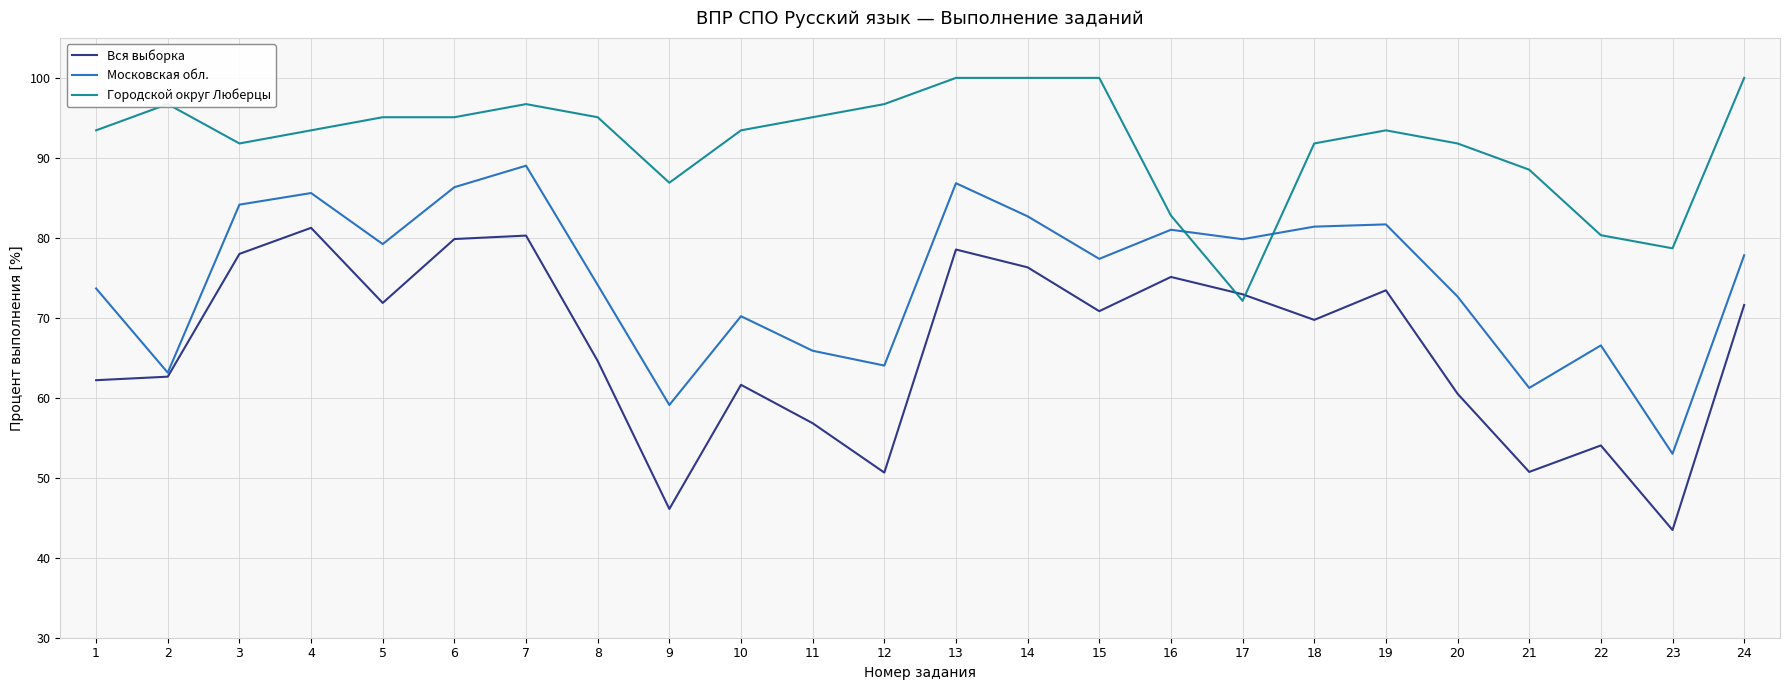

What is the total value across all series at 17?

224.9